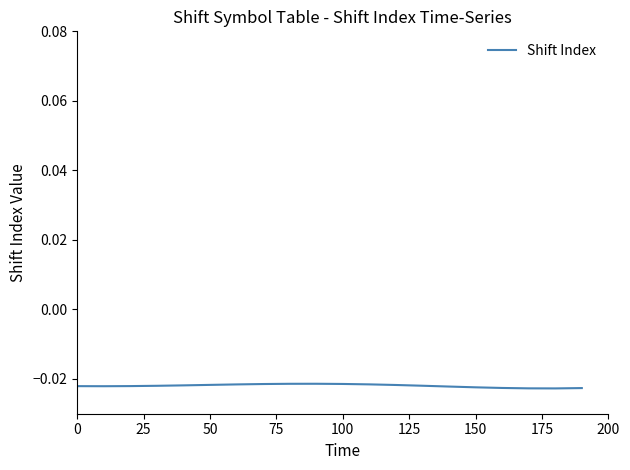

Is this an area chart (filled region under the line)?

No